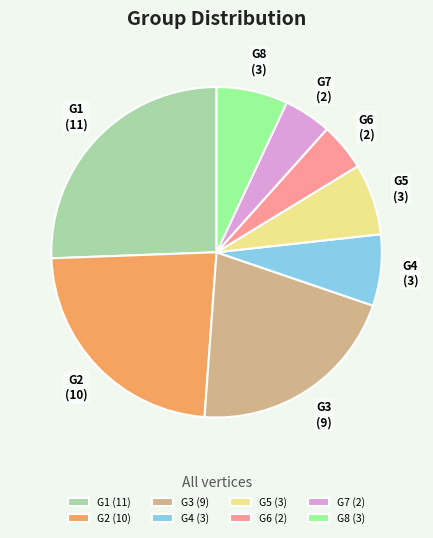

Does G4 account for over 50% of the chart?

No